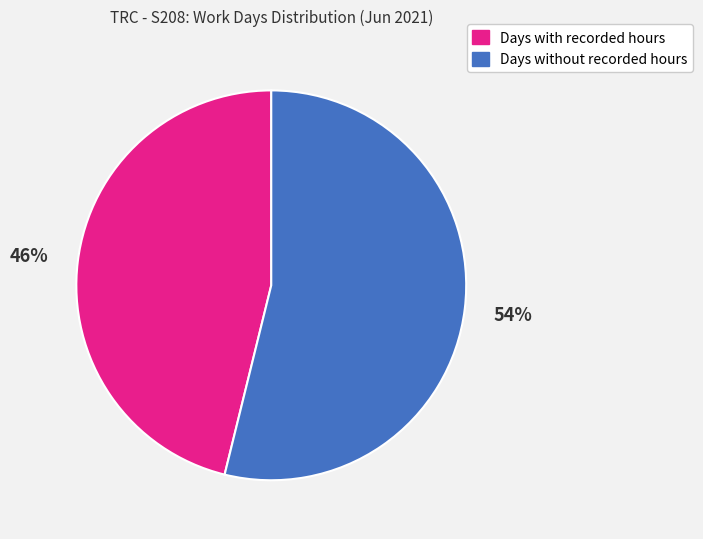

To the nearest percent, what is the difference between the largest and smallest slice percentages?

8%